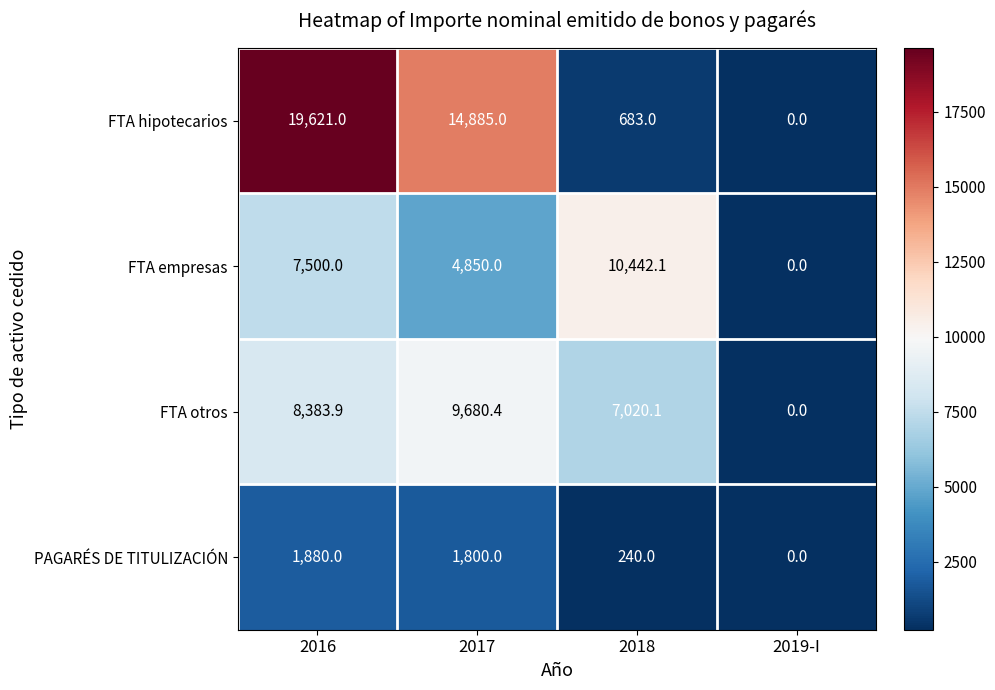

Which category has the lowest value across all series?

2019-I